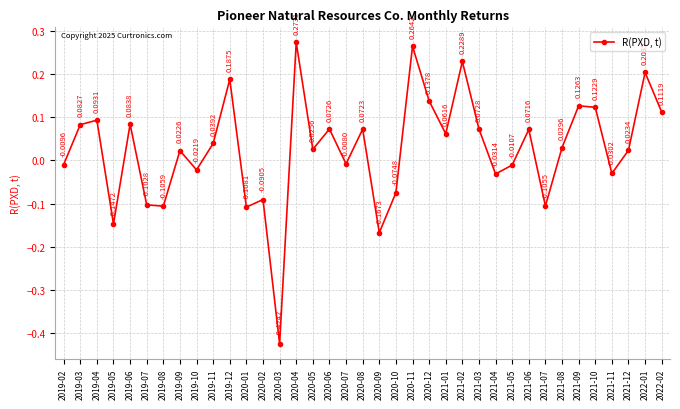

What is the sum of all values?

1.0